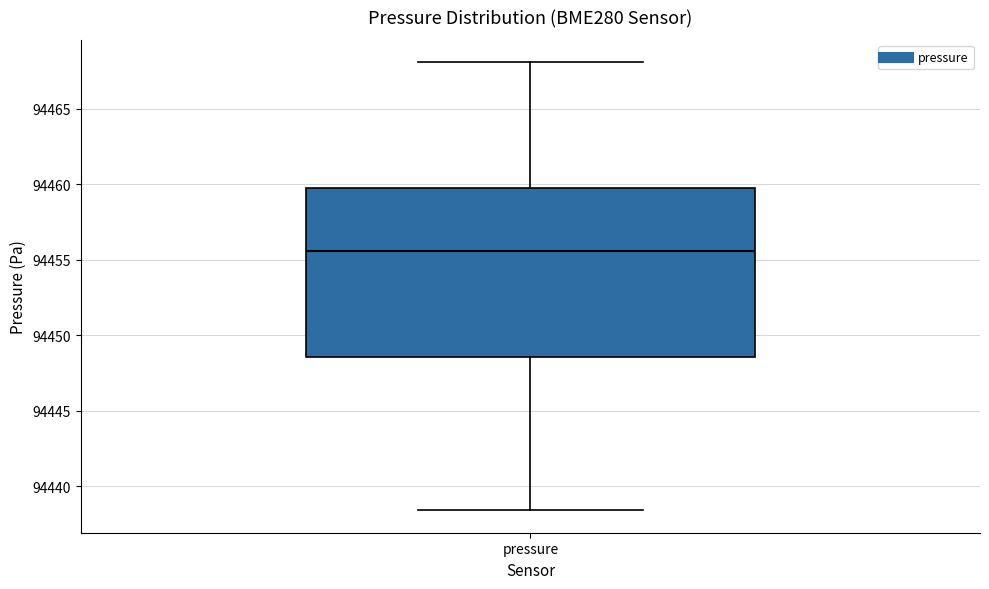

Where does the median line of the box for pressure sit on the y-axis? The values are not printed on the chart, so give them approximately, as read against the axis.

94455.5